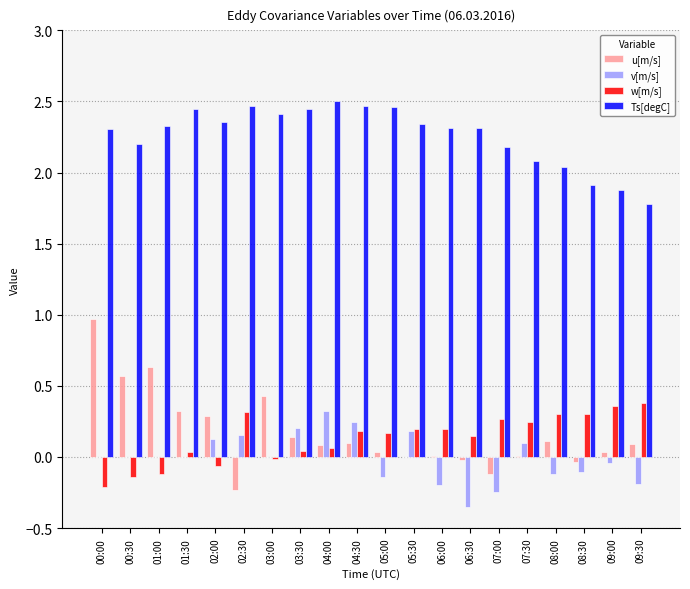

What is the approximate value of w[m/s] at 07:00?

0.3